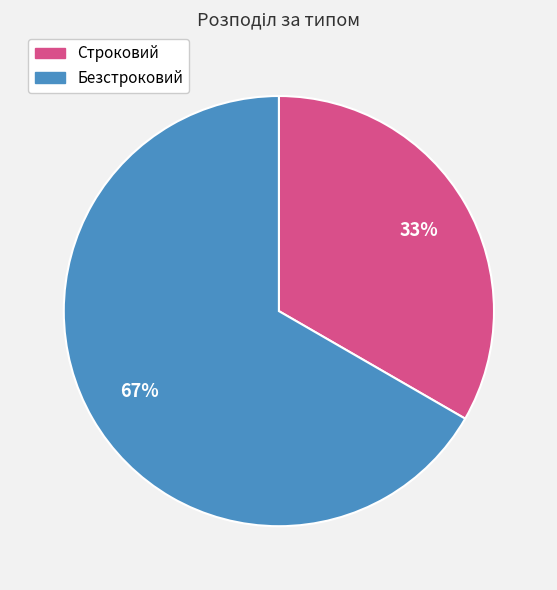

What percentage is the Строковий slice, to the nearest percent?

33%